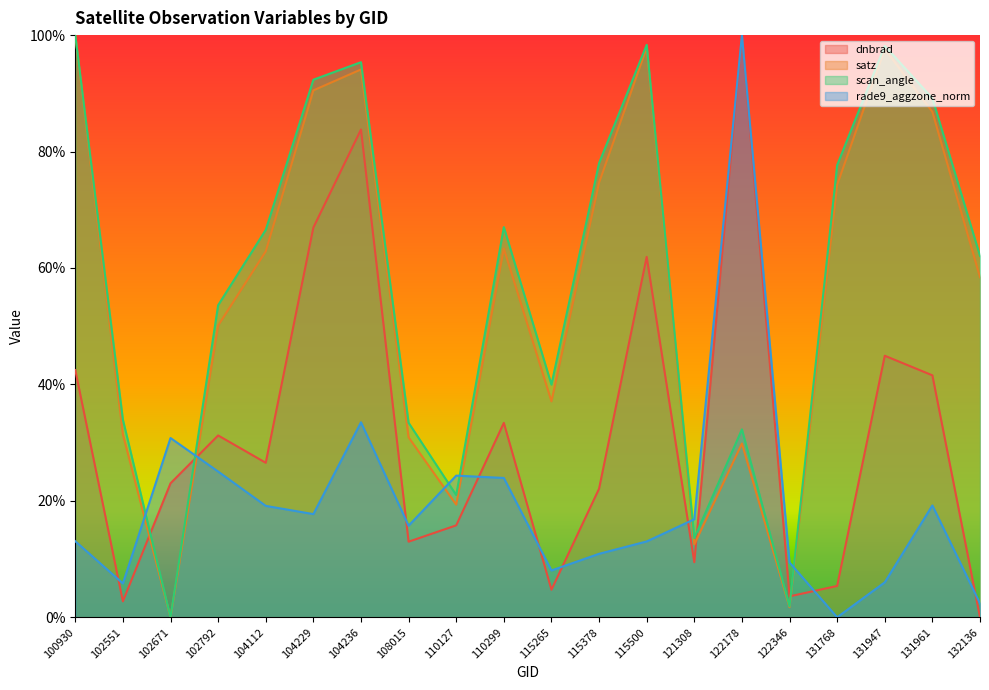

The value of satz at 104229 is 0.9. True or false?

True